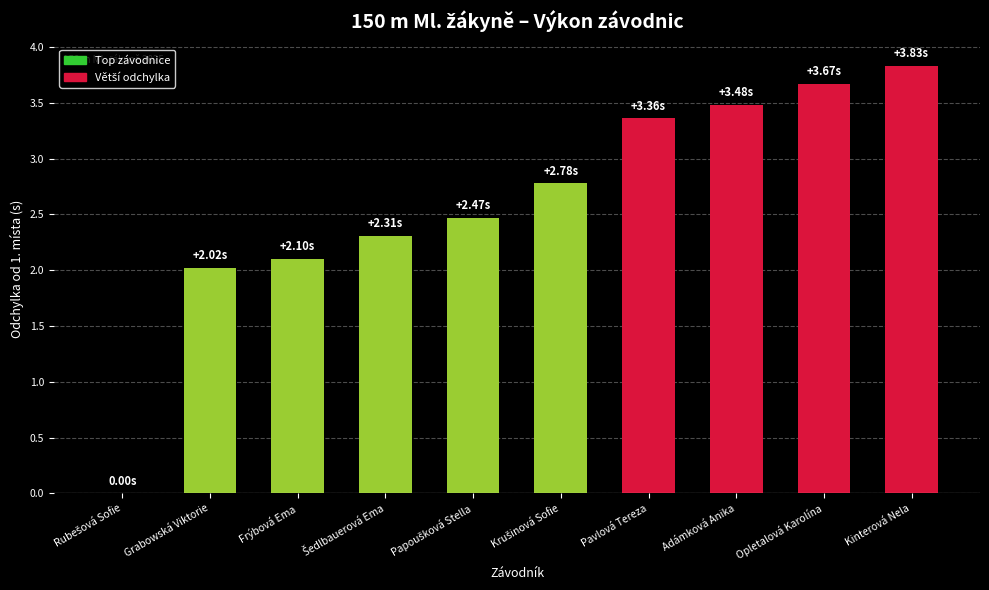

What is the sum of all values?

26.0